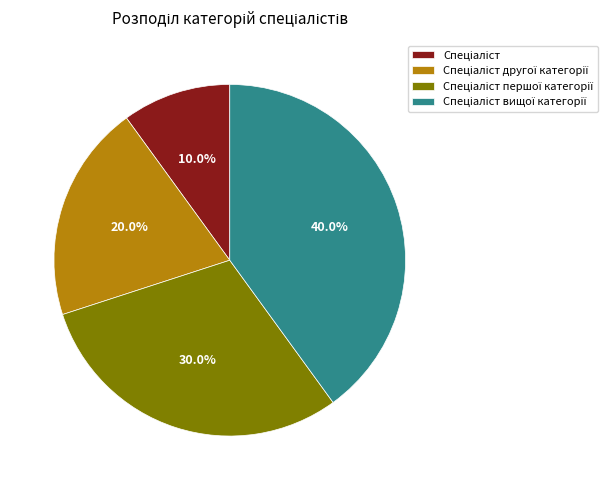

How many segments does this pie chart have?

4